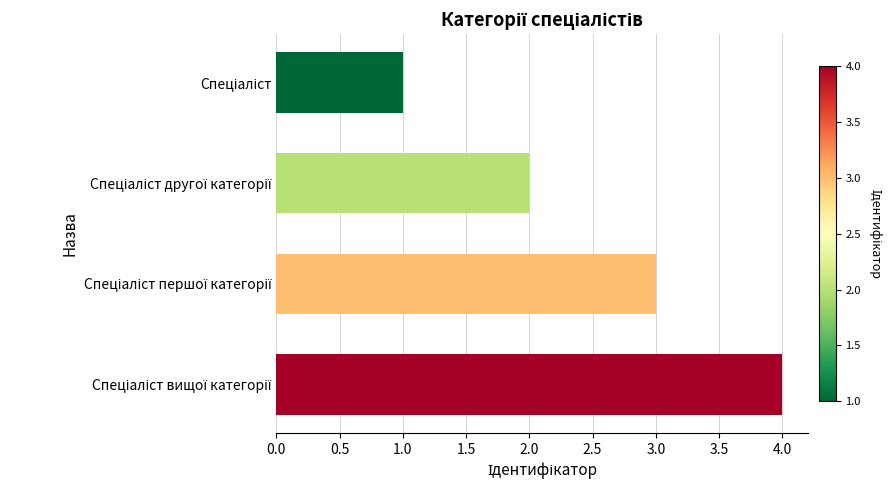

What is the maximum value shown in the chart?

4